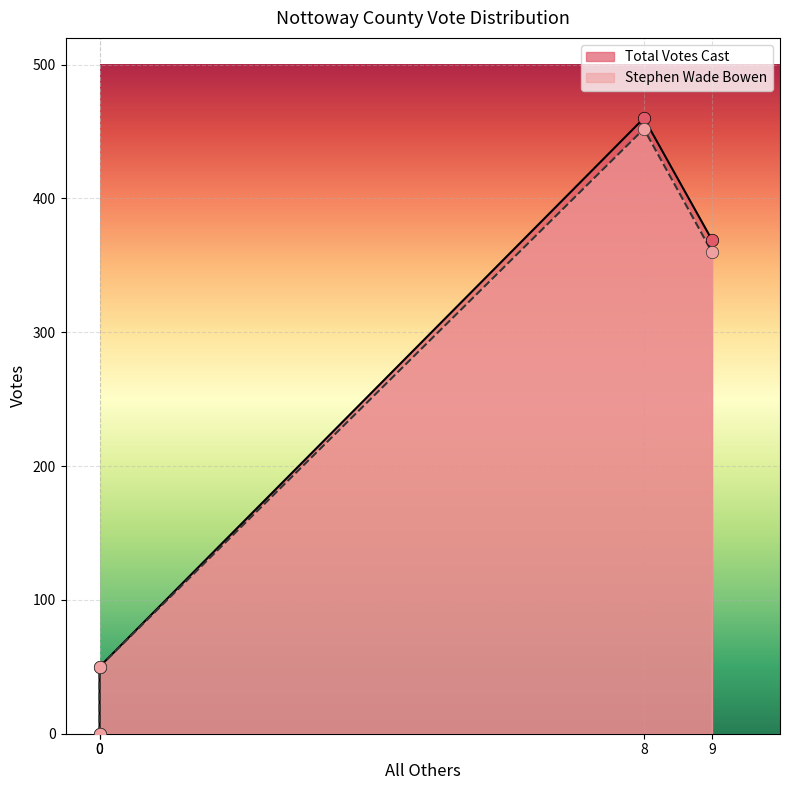

Which series has the largest total across all categories?

Total Votes Cast